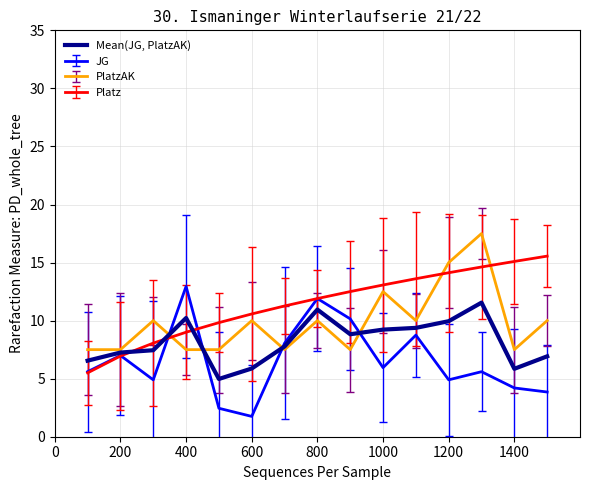

Reading left to right, extract all data points from this chart.

6.5	7.2	7.4	10.2	5.0	5.9	7.8	10.9	8.8	9.2	9.4	9.9	11.6	5.8	6.9